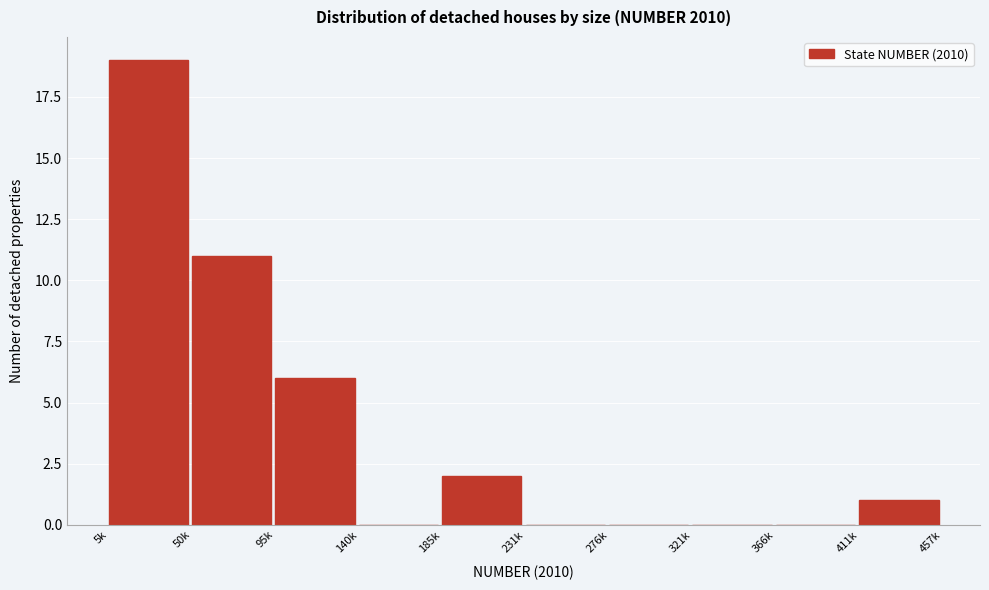

At which category does the chart reach its peak across all series?

5k